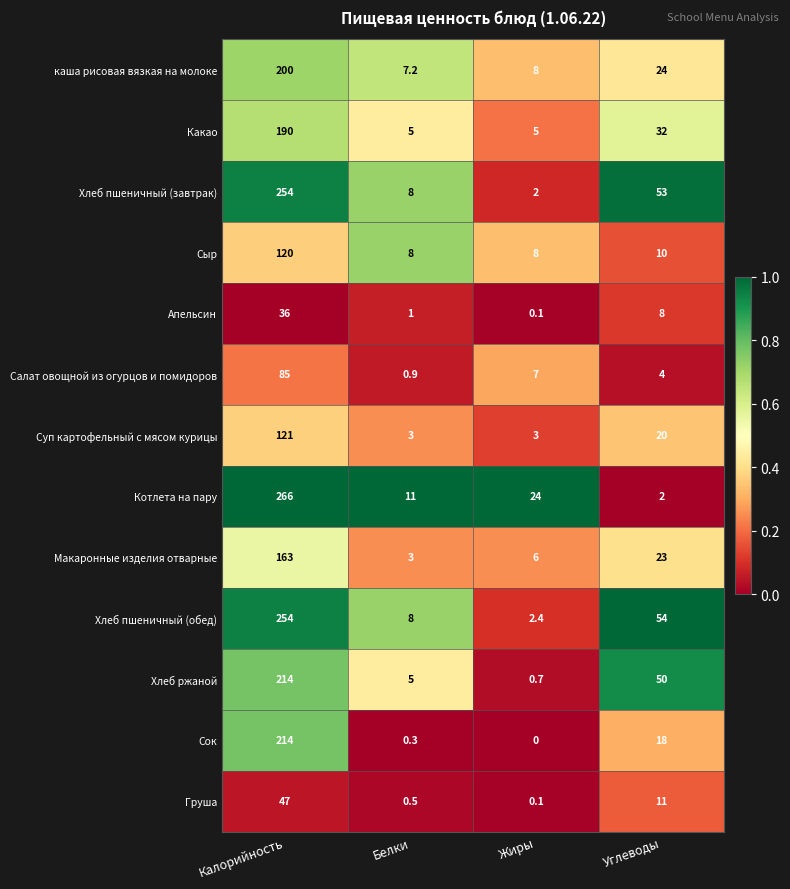

At which label does Сок reach its minimum?

Жиры